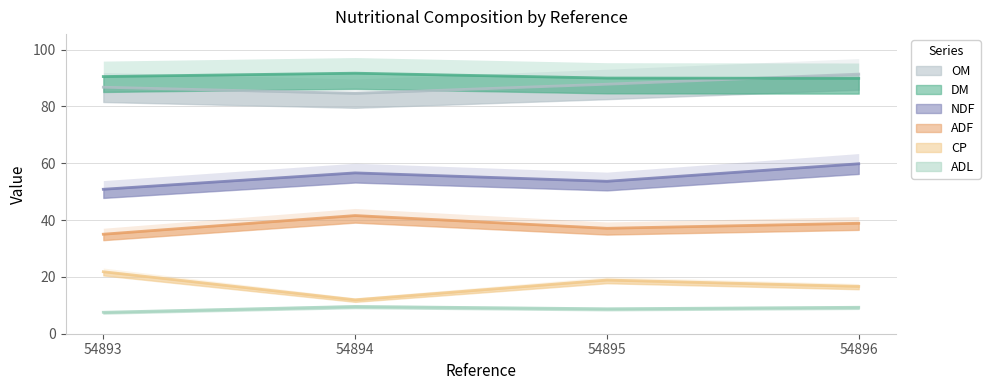

How many interior local peaks does the DM series have?

1